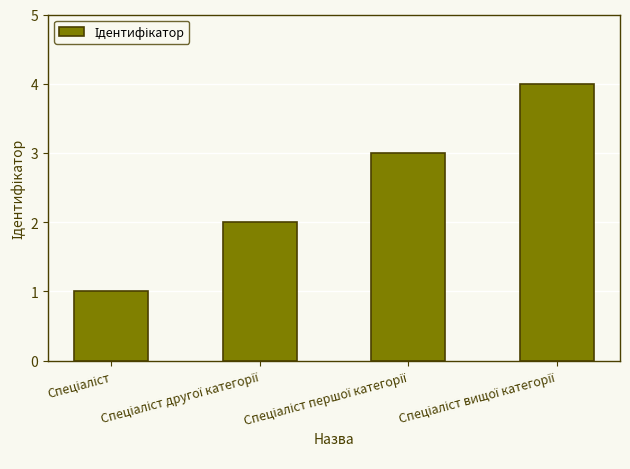

Are the bars horizontal?

No